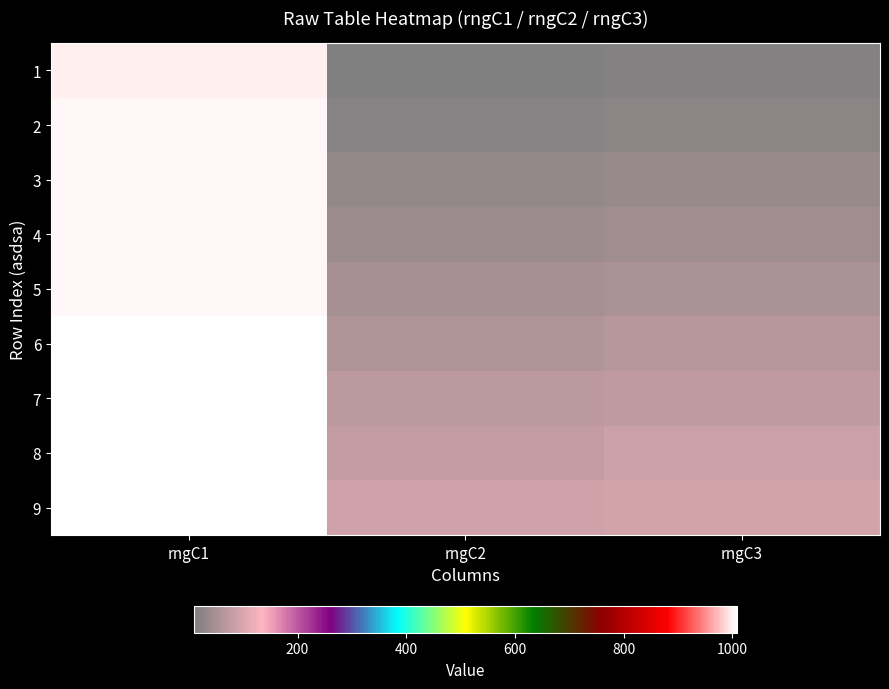

What is the difference between the highest and lowest values at rngC3?

80